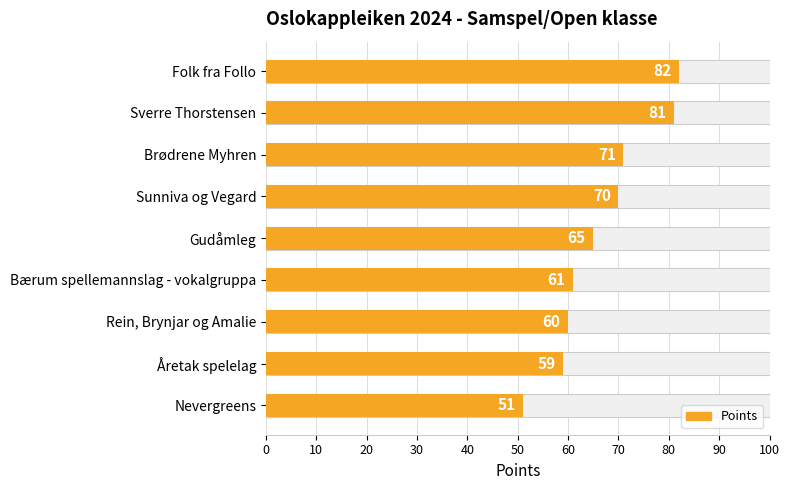

What is the change in value from Sunniva og Vegard to Åretak spelelag?

-11